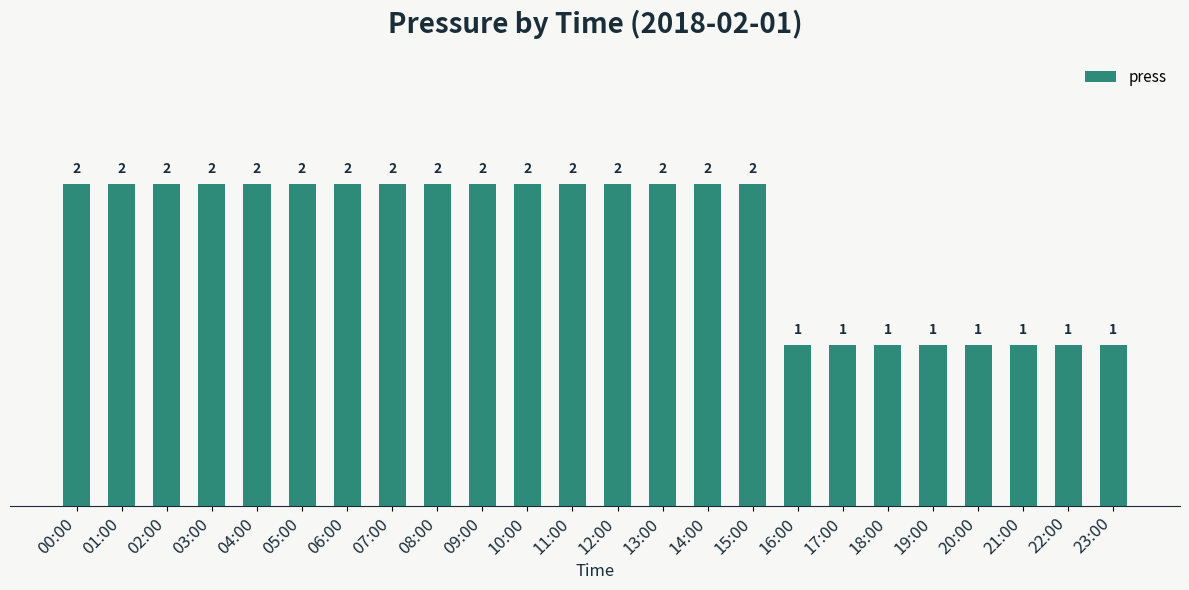

Read the value at 12:00.

2